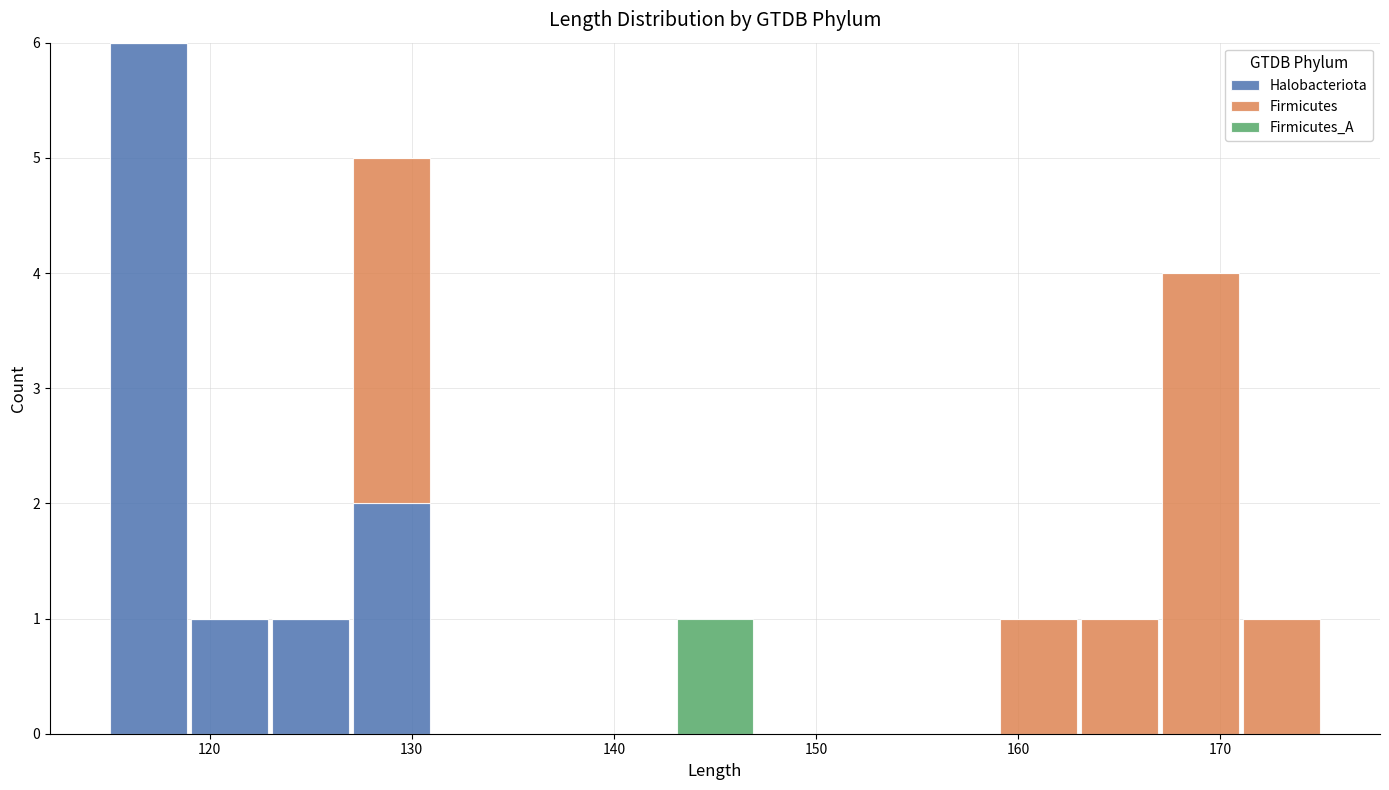

What is the total height of the stacked bar covering 159 to 163 on the x-axis? The values are not printed on the chart, so give them approximately, as read against the axis.

1